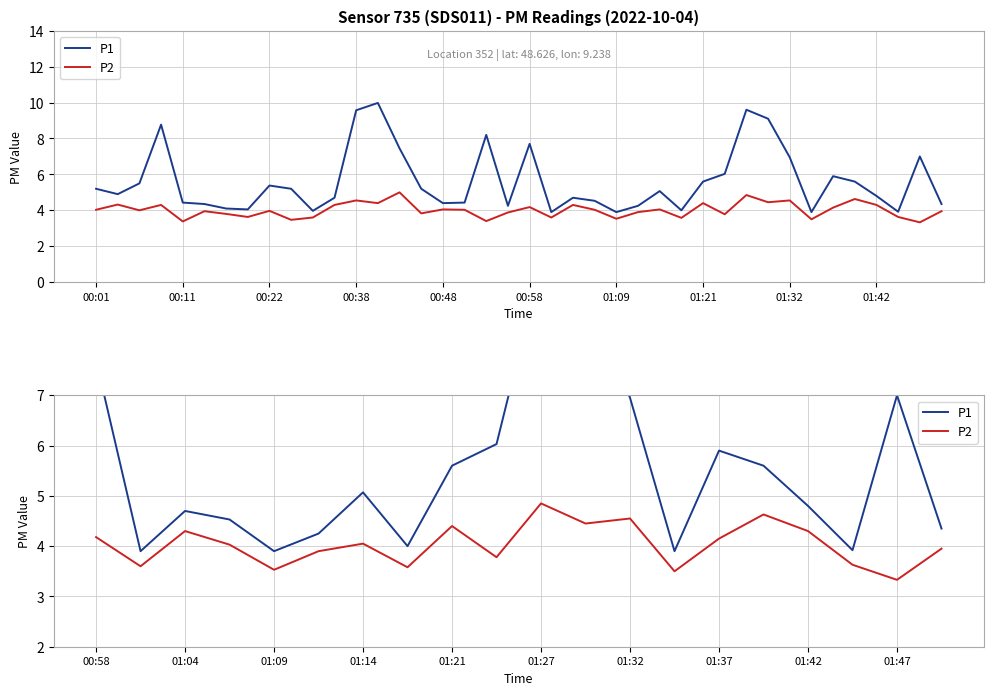

Which series has the widest spread of values?

P1